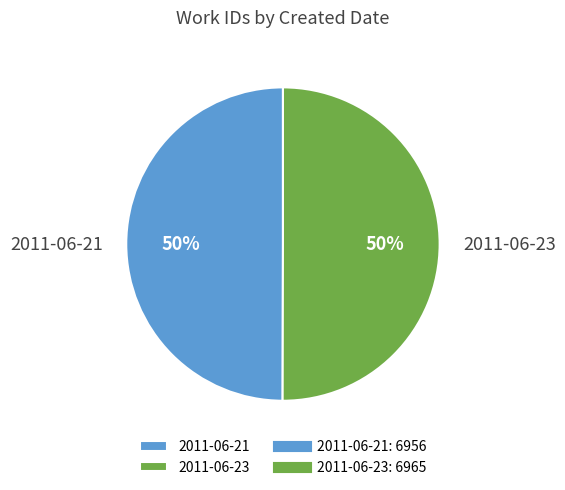

To the nearest percent, what is the combined percentage of 2011-06-21 and 2011-06-23?

100%